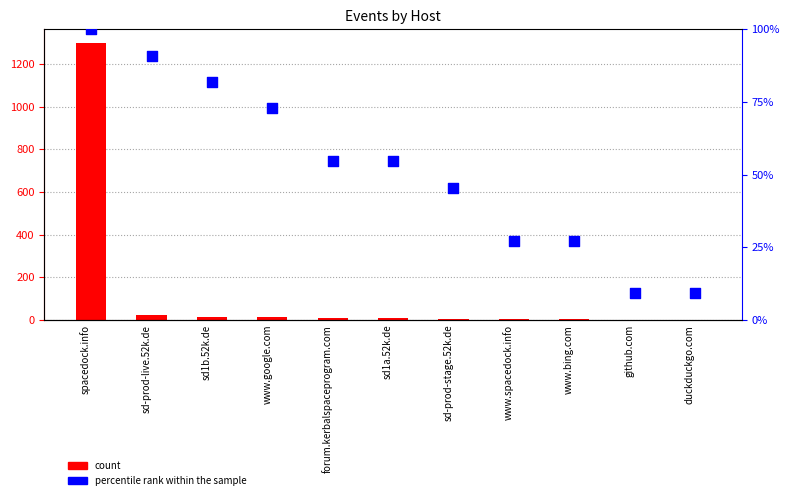

Is the value of count at sd-prod-stage.52k.de greater than the value of percentile rank within the sample at www.bing.com?

No